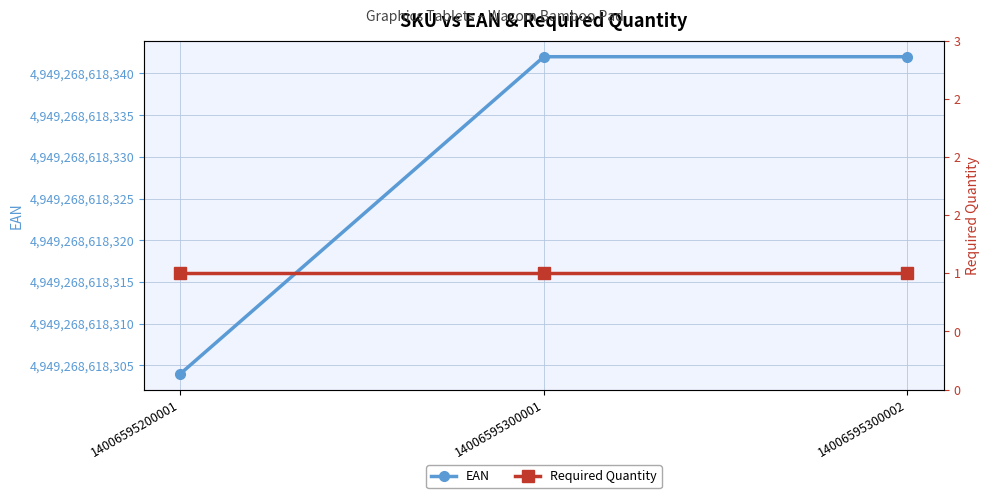

How many distinct data groups are displayed?

2